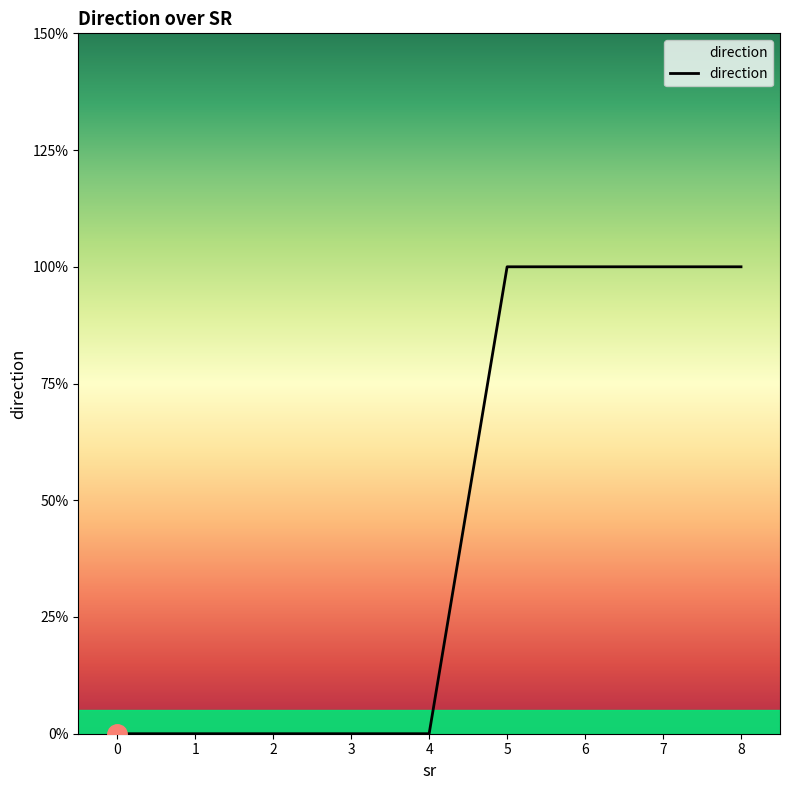

Reading left to right, what are all the values shown in this chart?

0=0	1=0	2=0	3=0	4=0	5=1	6=1	7=1	8=1